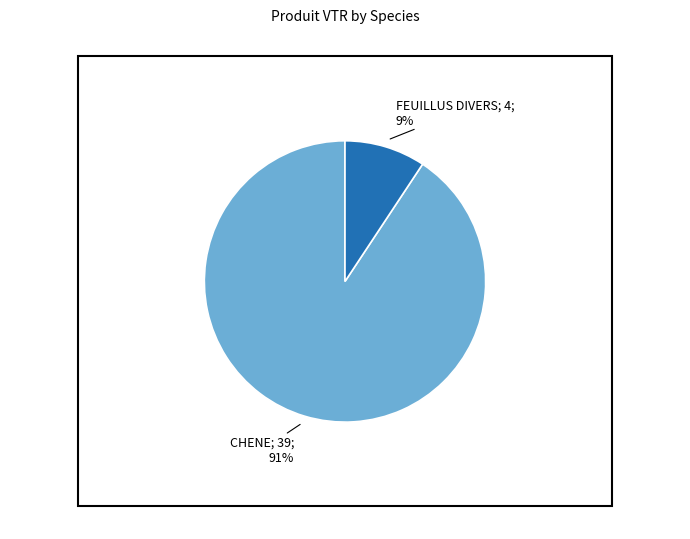

To the nearest percent, what is the average slice percentage?

50%